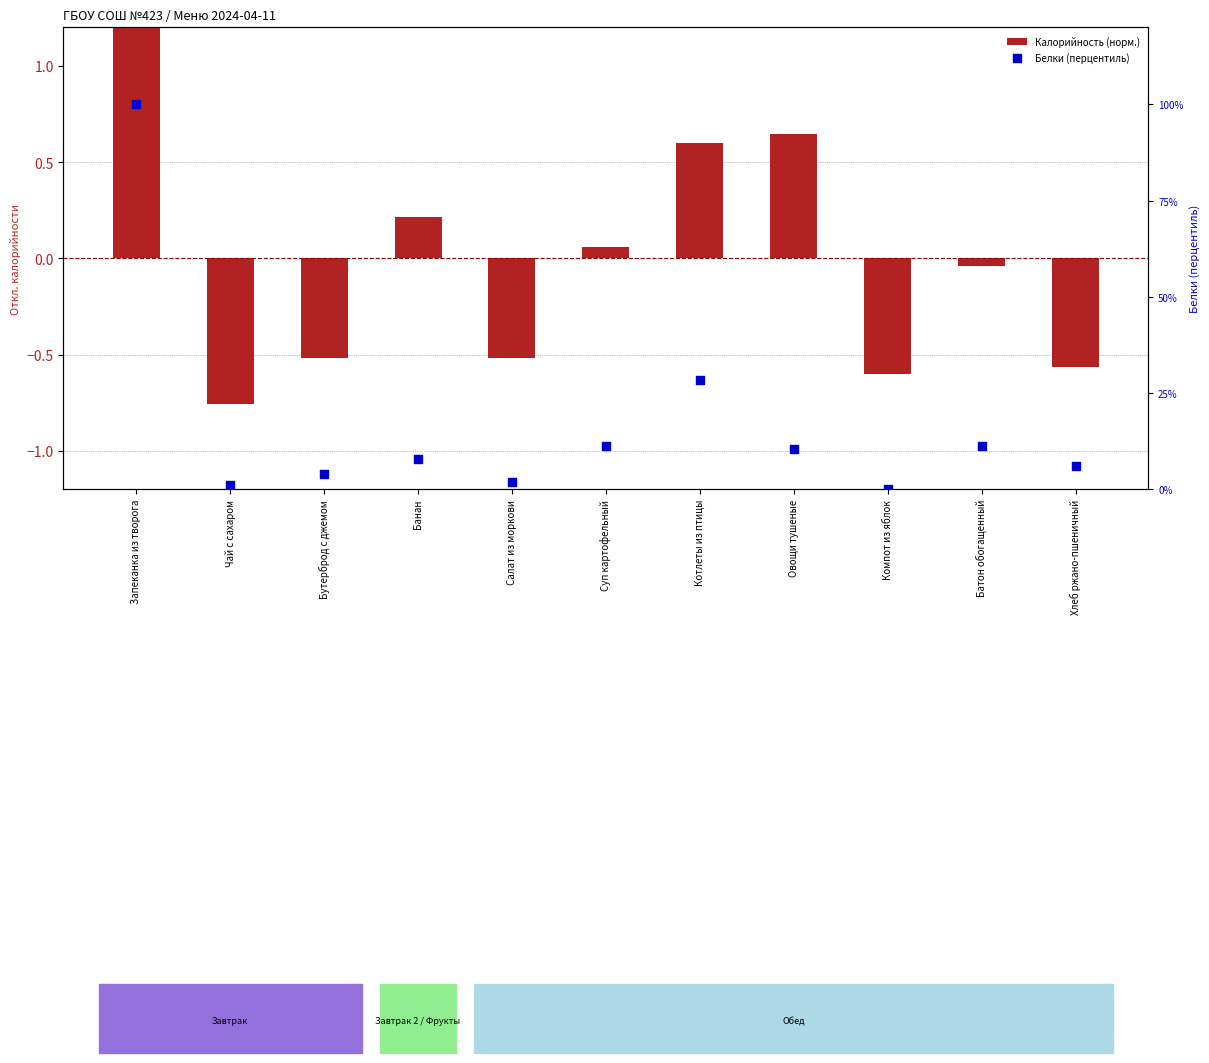

Which series contains the lowest Y value?

Калорийность (норм.)